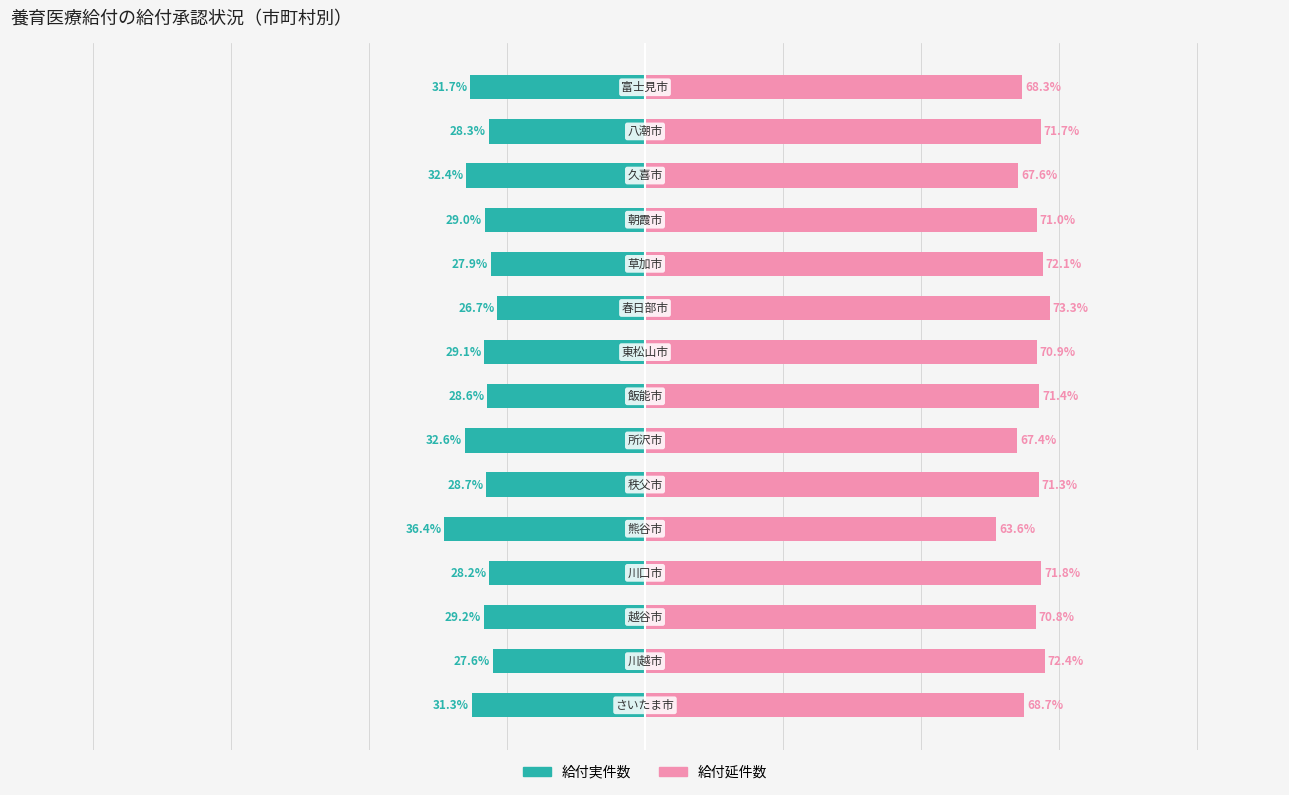

Reading left to right, what are all the values shown in this chart?

給付実件数: 0=-31.3	1=-27.6	2=-29.2	3=-28.2	4=-36.4	5=-28.7	6=-32.6	7=-28.6	8=-29.1	9=-26.7	10=-27.9	11=-29.0	12=-32.4	13=-28.3	14=-31.7
給付延件数: 0=68.7	1=72.4	2=70.8	3=71.8	4=63.6	5=71.3	6=67.4	7=71.4	8=70.9	9=73.3	10=72.1	11=71.0	12=67.6	13=71.7	14=68.3